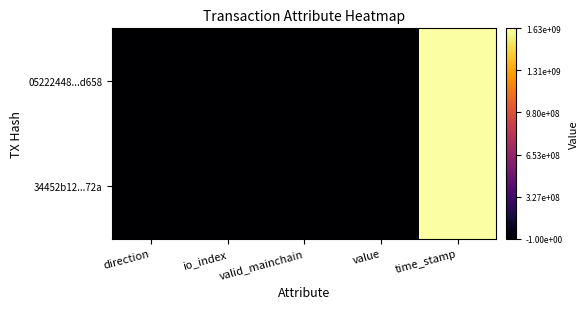

Which category has the lowest value across all series?

direction